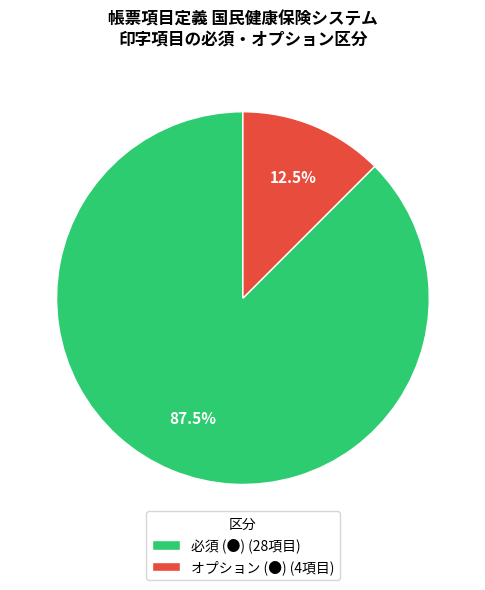

Does 必須 (●) represent more than half of the total?

Yes